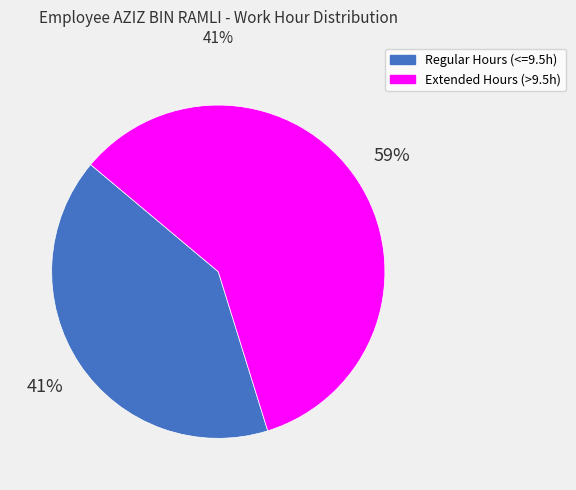

To the nearest percent, what is the difference between the largest and smallest slice percentages?

18%